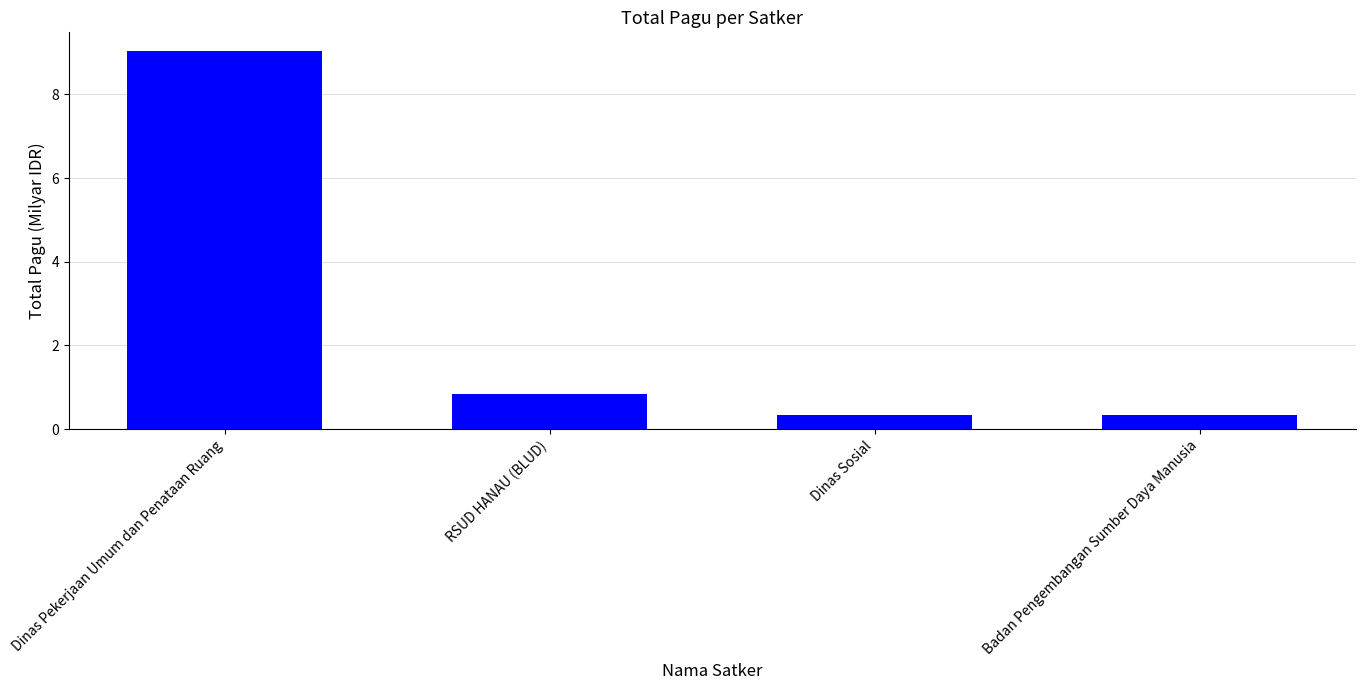

What is the sum of all values?

10.5